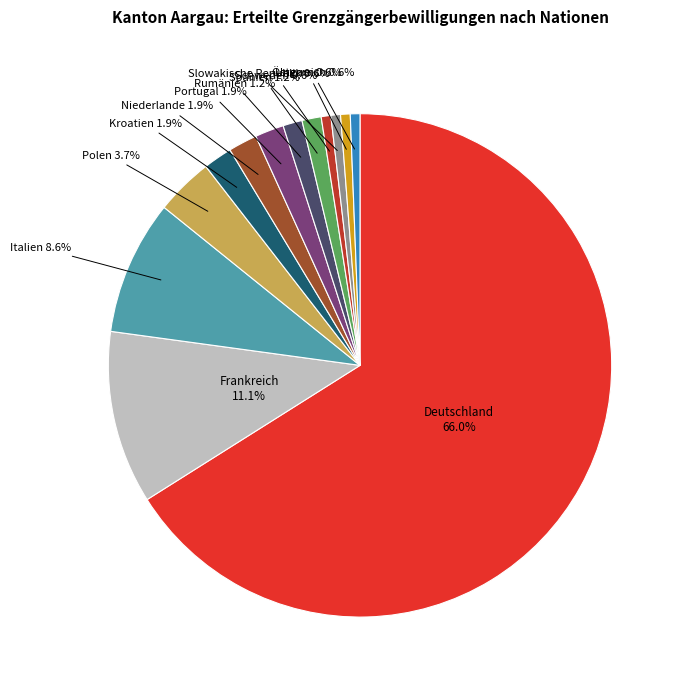

The Deutschland slice represents 77% of the pie. True or false?

False